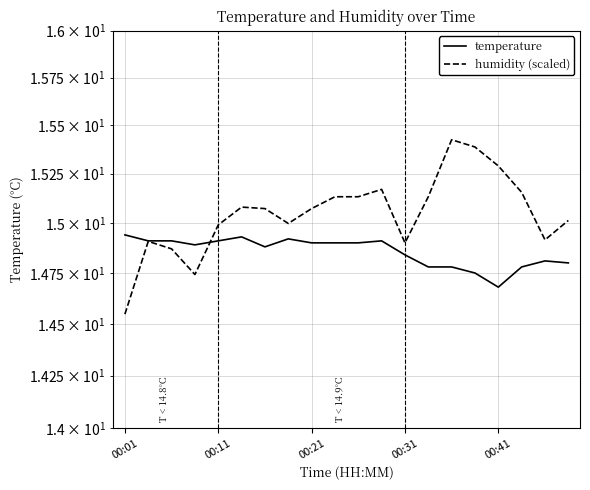

Rank the series by their average value, from highest to lowest.

humidity (scaled), temperature